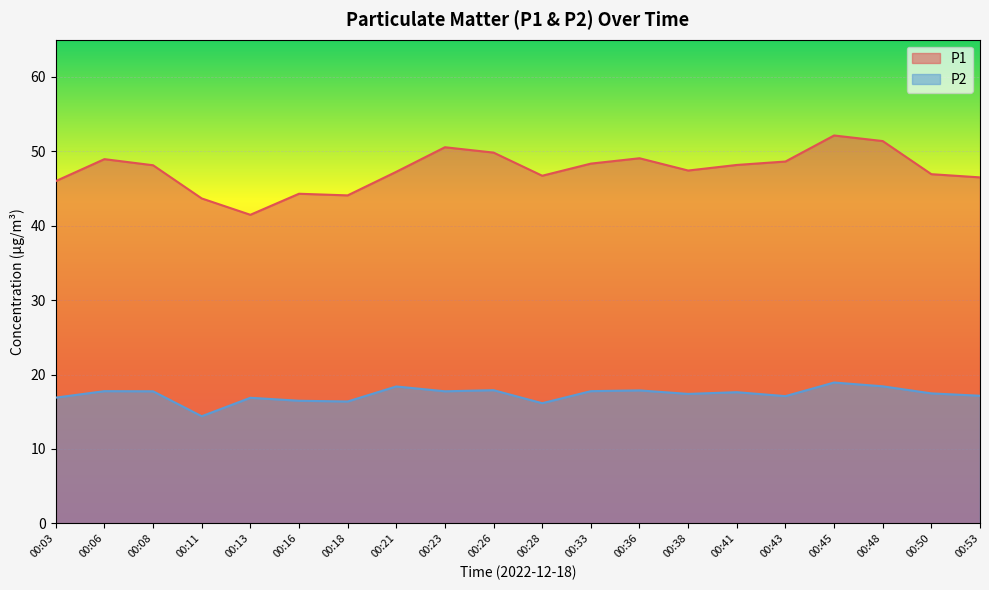

List the series in order of their overall mean, highest first.

P1, P2